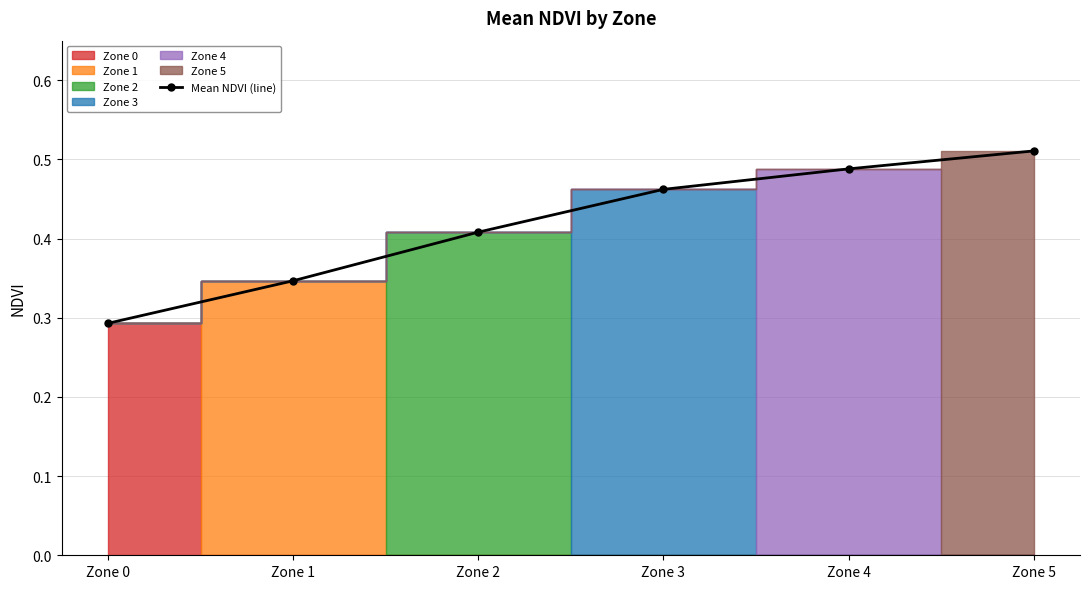

How many values are between 0 and 1?

6